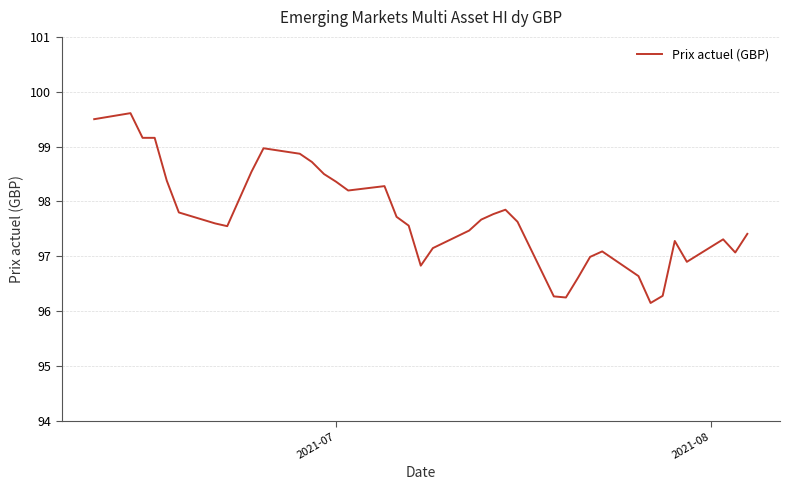

What is the difference between the maximum and minimum values?

3.5